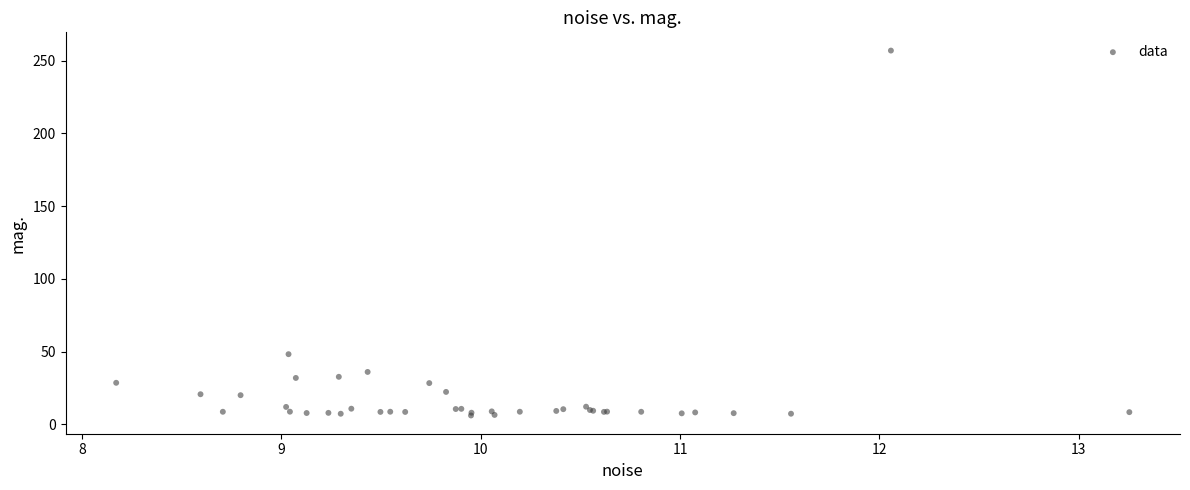

What Y value in the scatter plot is closest to 131?

48.2